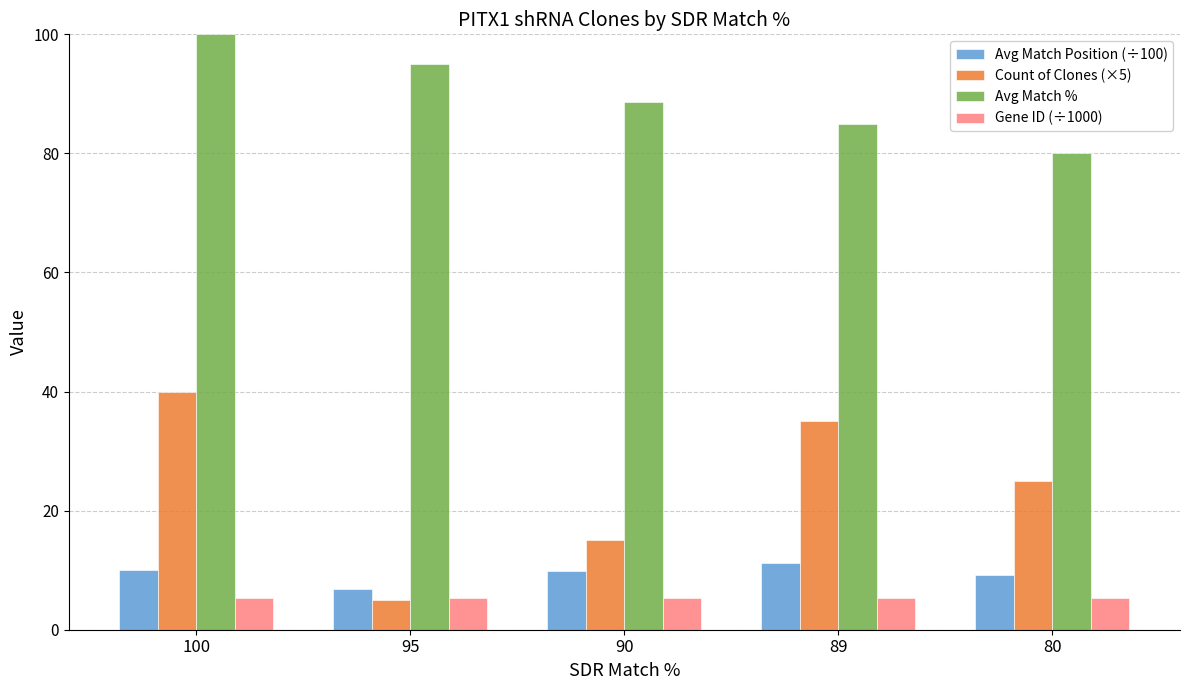

Rank the categories by Avg Match % value from lowest to highest.

80, 89, 90, 95, 100